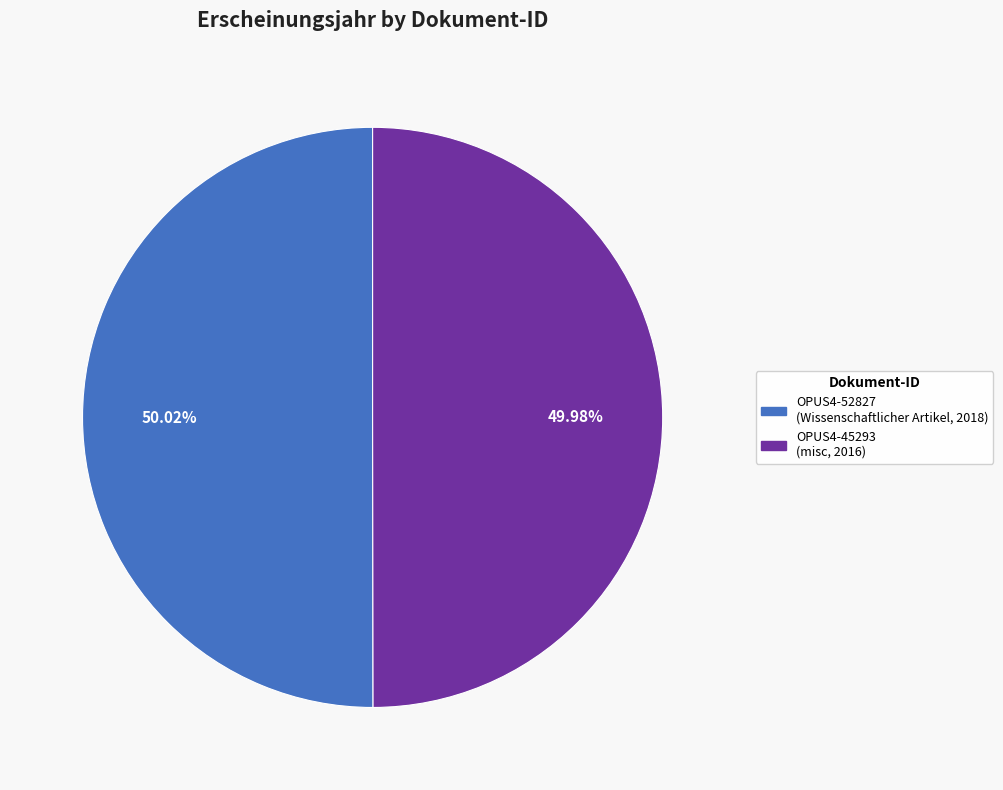

Combined, what portion of the pie is OPUS4-52827 and OPUS4-45293?

100.0%